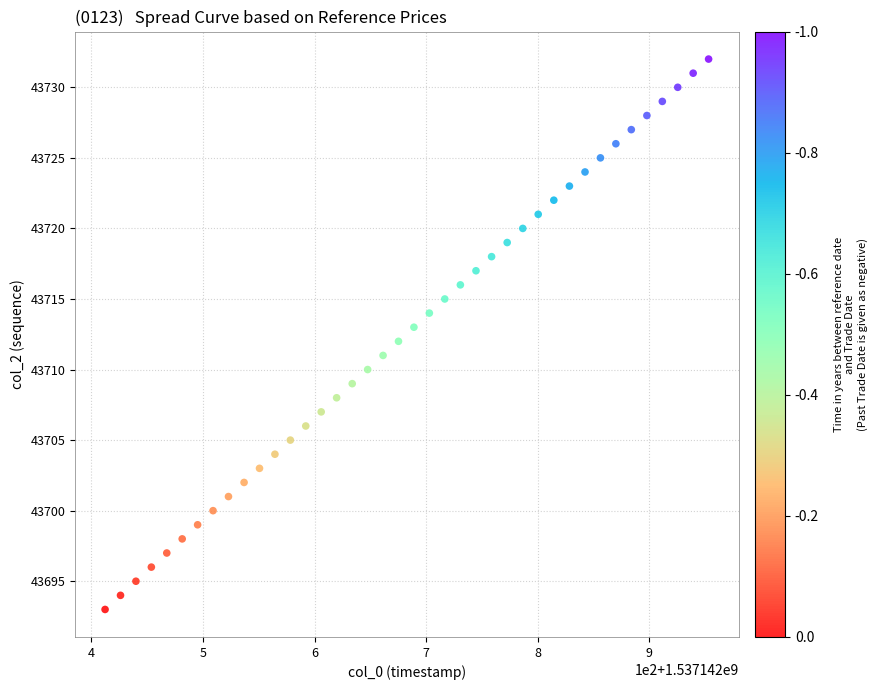

What is the range of Y values (max minus min)?

39